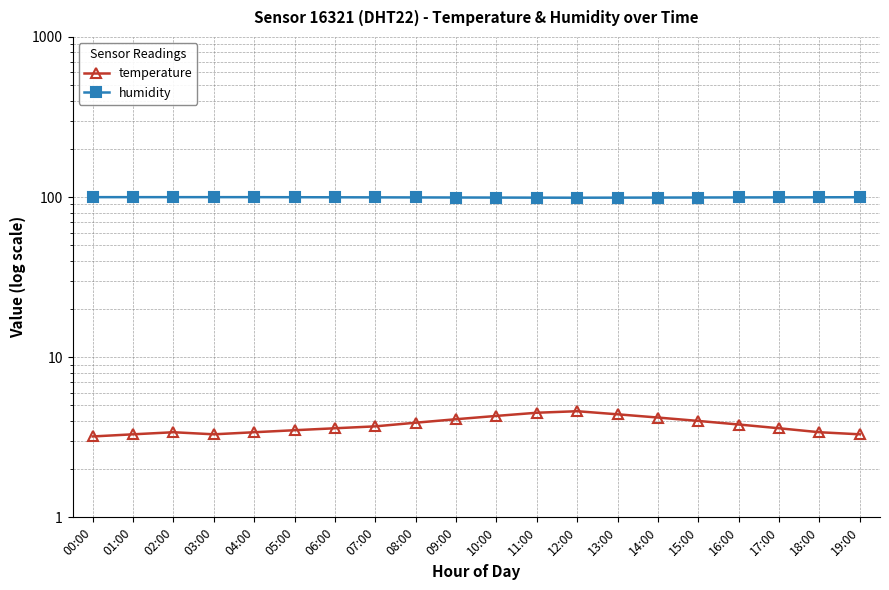

True or false: temperature and humidity cross at least once.

False